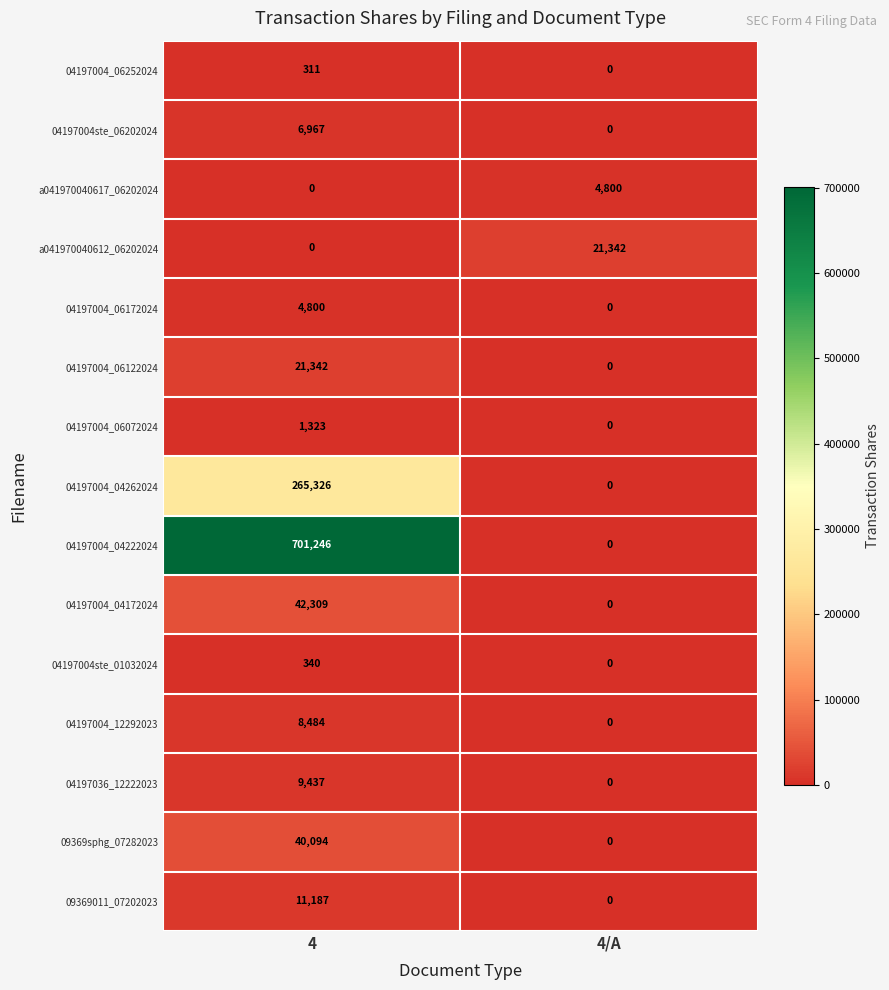

Reading left to right, transcribe all the data shown in this chart.

04197004_06252024: 311	0
04197004ste_06202024: 6967	0
a041970040617_06202024: 0	4800
a041970040612_06202024: 0	21342
04197004_06172024: 4800	0
04197004_06122024: 21342	0
04197004_06072024: 1323	0
04197004_04262024: 265326	0
04197004_04222024: 701246	0
04197004_04172024: 42309	0
04197004ste_01032024: 340	0
04197004_12292023: 8484	0
04197036_12222023: 9437	0
09369sphg_07282023: 40094	0
09369011_07202023: 11187	0